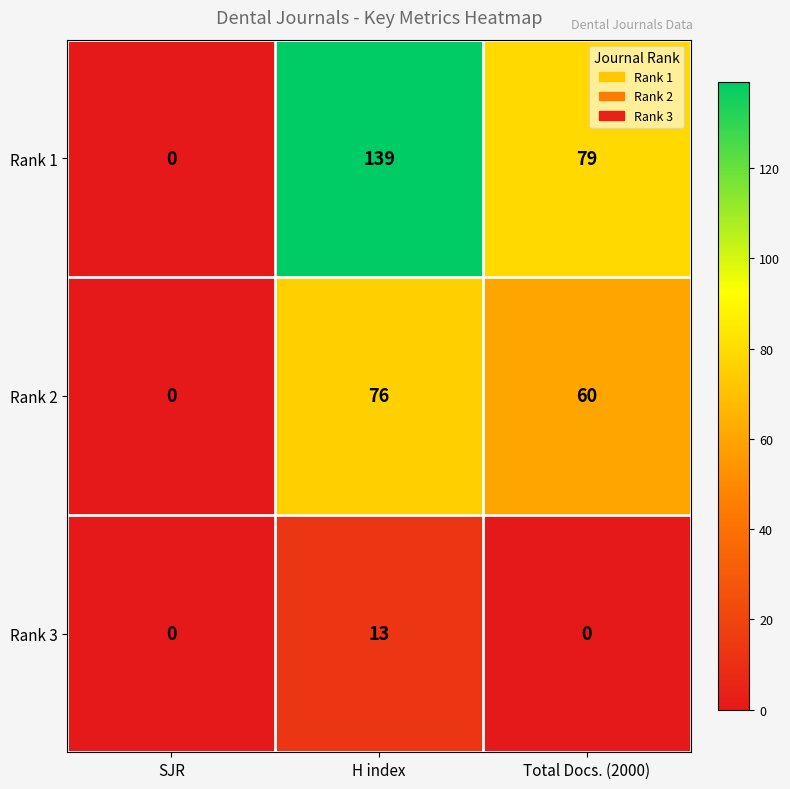

Is it true that Rank 2 equals 36 at Total Docs. (2000)?

False